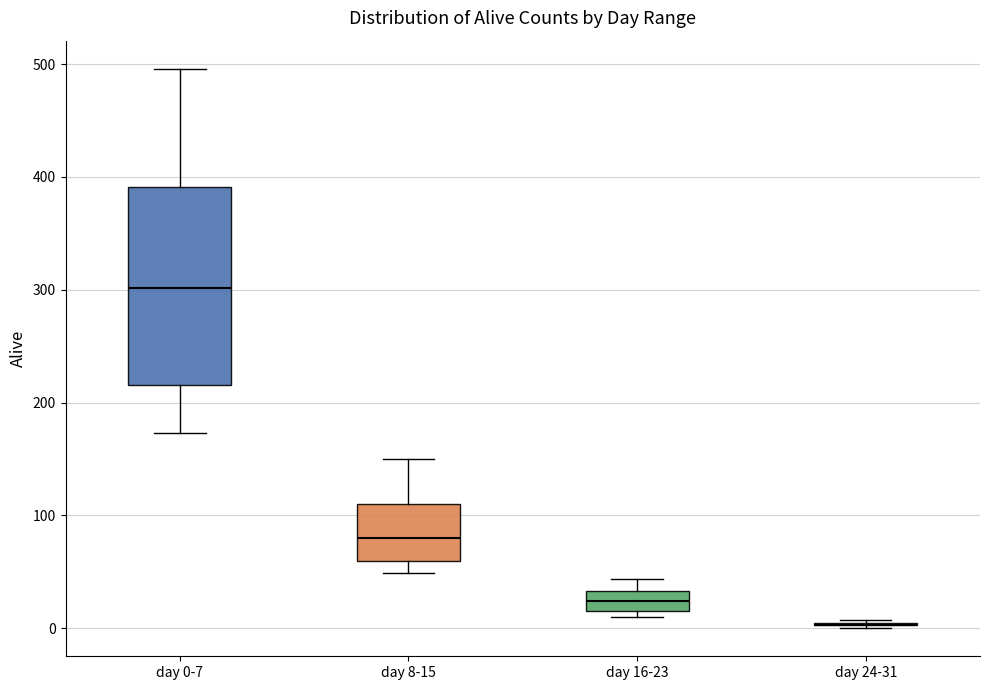

Reading left to right, read every box against the y-axis: the position of its median line, the range the box covers, and the ends of its whiskers. The values are not printed on the chart, so give them approximately, as read against the axis.

day 0-7: median 300, box 220 to 390, whiskers 170 to 500
day 8-15: median 80, box 60 to 110, whiskers 50 to 150
day 16-23: median 20 (inside the box), box 20 to 30, whiskers 10 to 40
day 24-31: box collapsed to a line at 0, whiskers 0 to 10